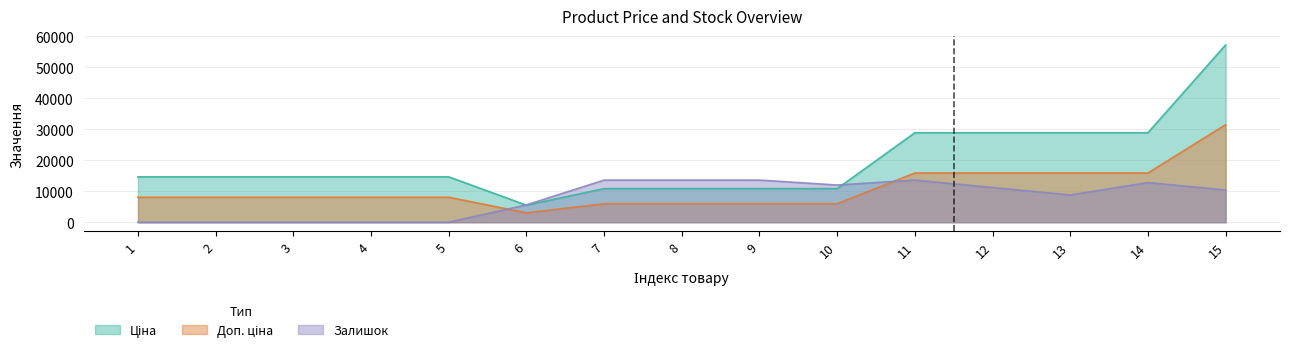

At which label does Доп. ціна first exceed 8057?

1